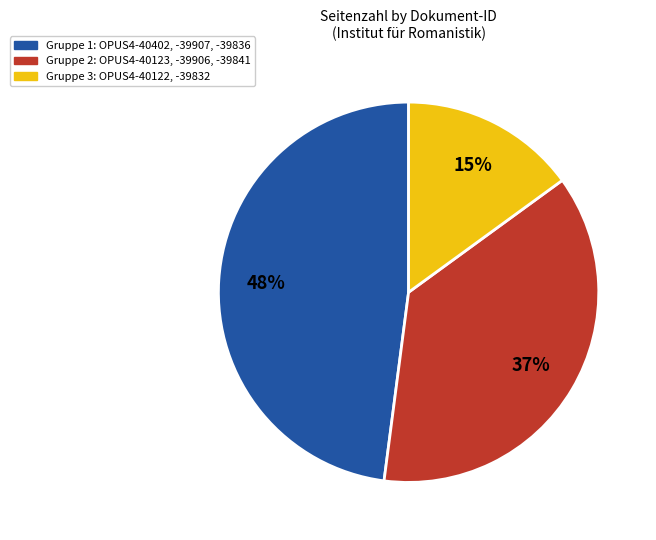

Which has a higher value, Gruppe 1: OPUS4-40402, -39907, -39836 or Gruppe 3: OPUS4-40122, -39832?

Gruppe 1: OPUS4-40402, -39907, -39836